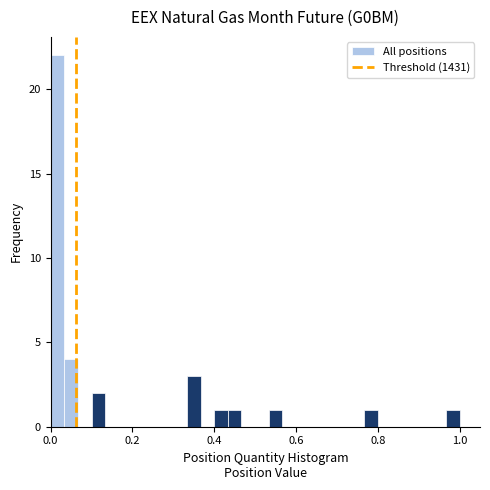

Read against the x-axis, roughly where is the centre of the tallest bar?

0.02